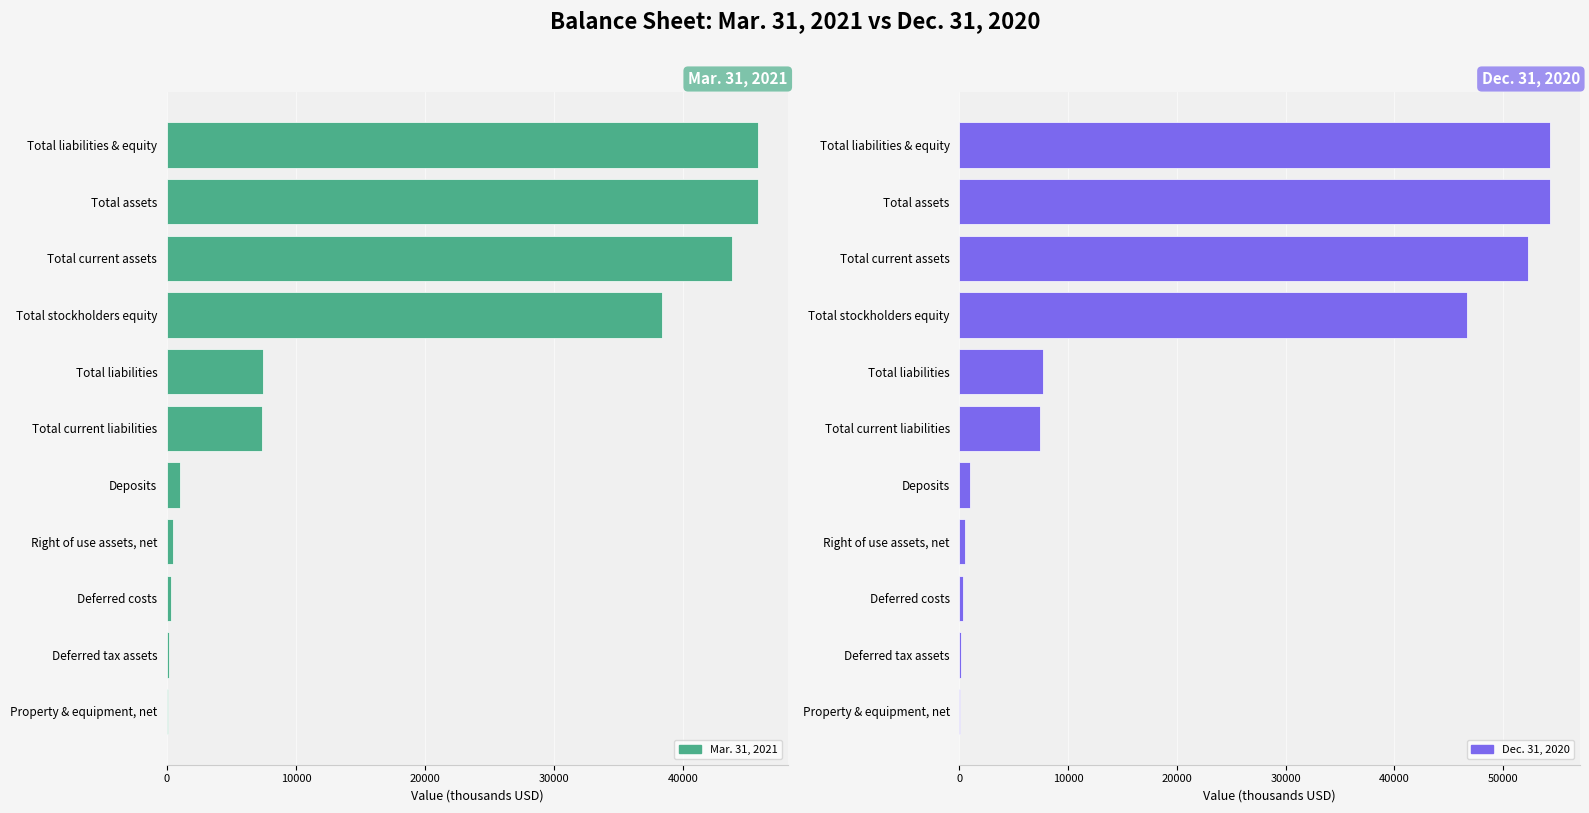

Which series changed the most between Right of use assets, net and Total stockholders equity?

Dec. 31, 2020